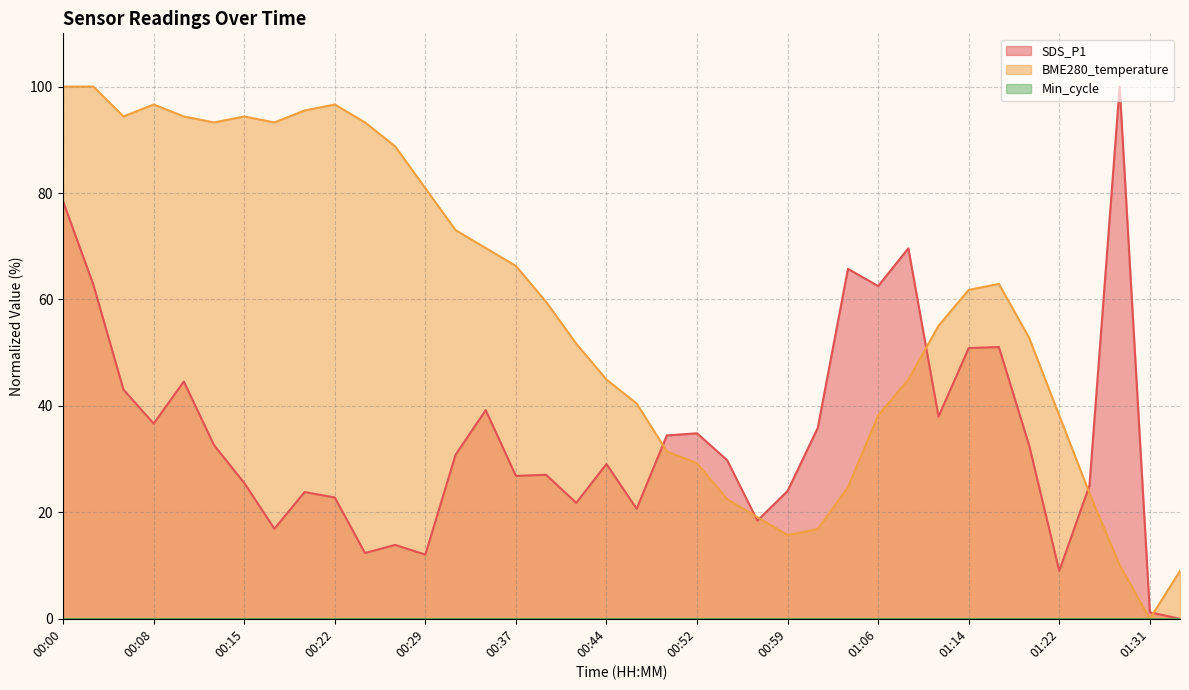

What is the difference between the SDS_P1 values at 00:00 and 00:37?

51.6